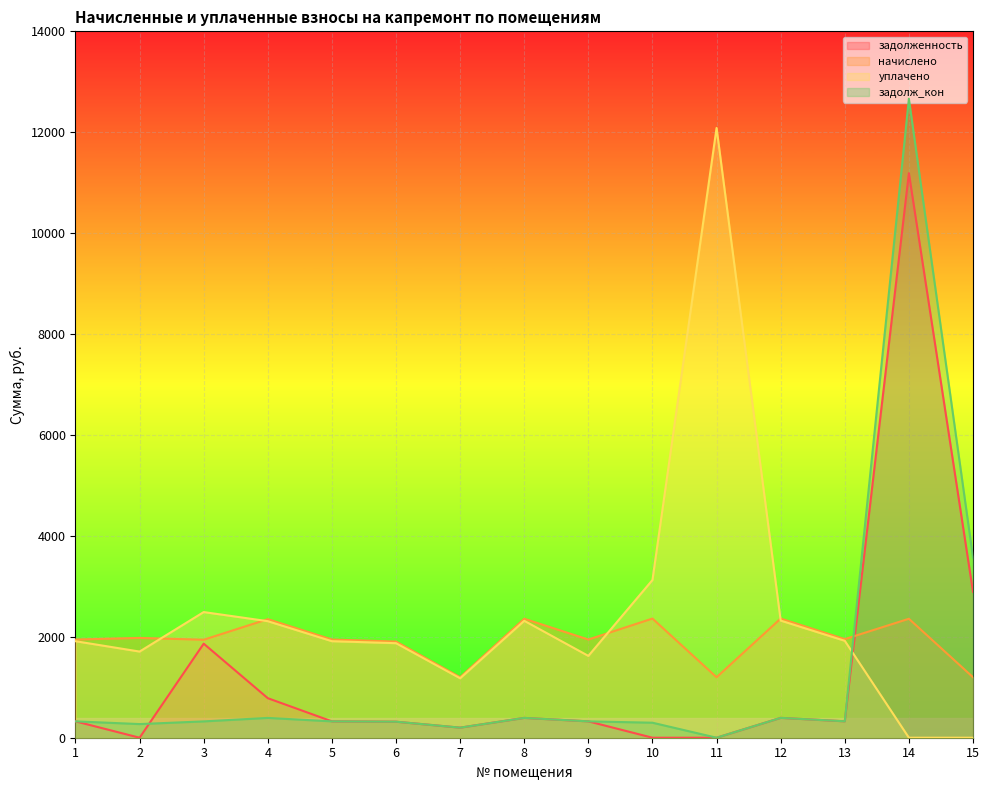

Where is уплачено nearest to the value 6042?

10